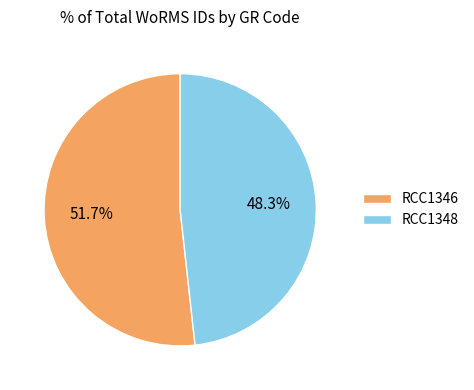

To the nearest percent, what is the average slice percentage?

50%